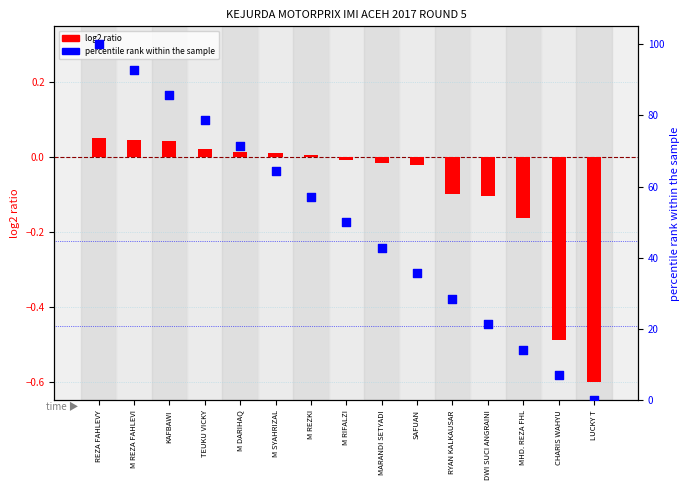

Is the value of log2 ratio at MARANDI SETYADI greater than the value of percentile rank within the sample at M REZKI?

No